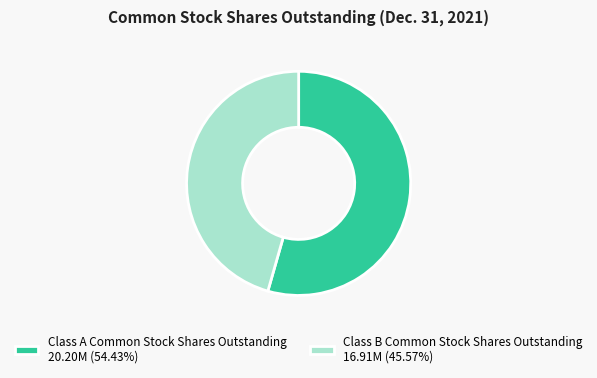

Do Class B Common Stock Shares Outstanding and Class A Common Stock Shares Outstanding together represent more than half of the pie?

Yes